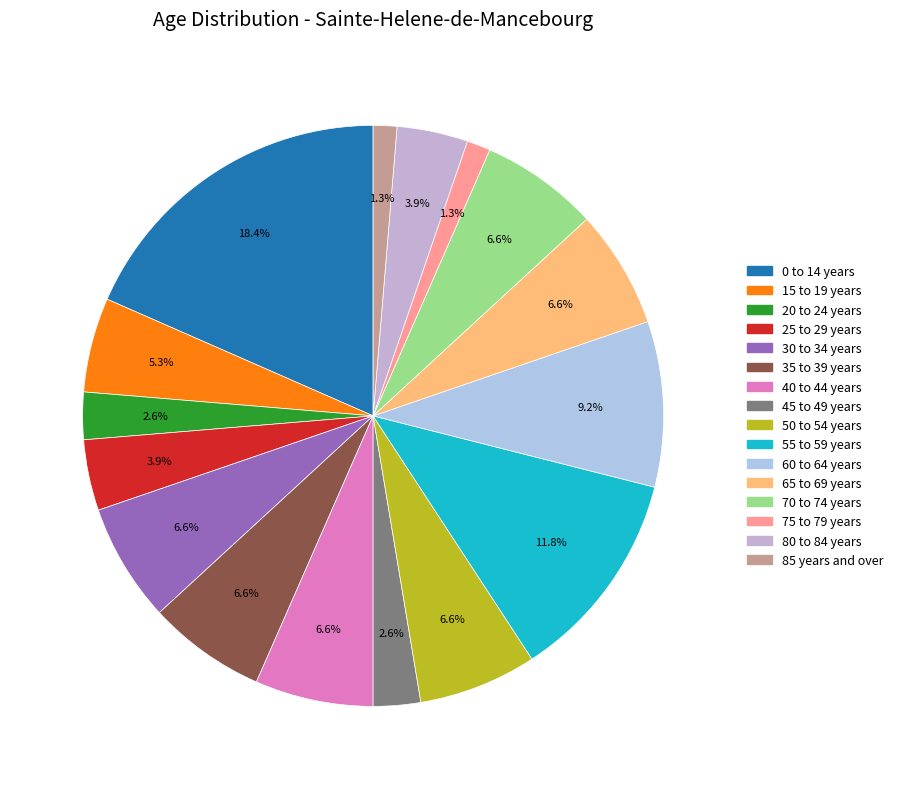

What is the total percentage of 30 to 34 years and 70 to 74 years?

13.2%